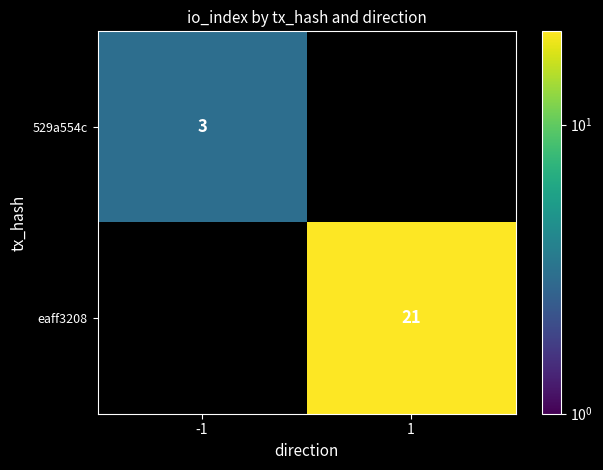

Is it true that 529a554c equals 3 at -1?

True